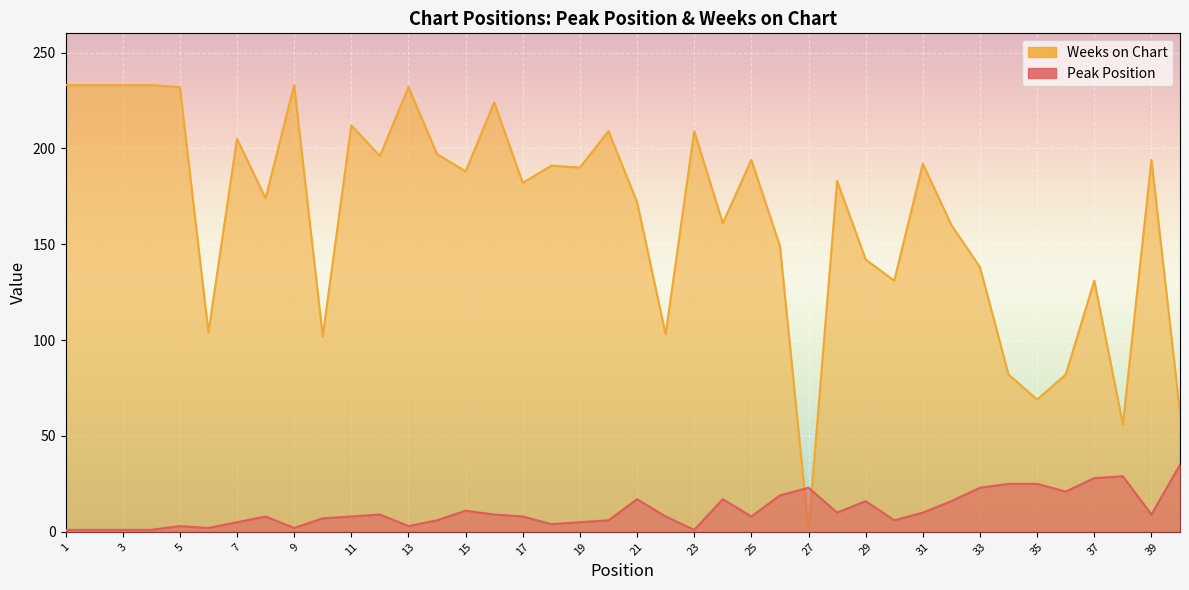

Is it true that Weeks on Chart equals 161 at 10?

False